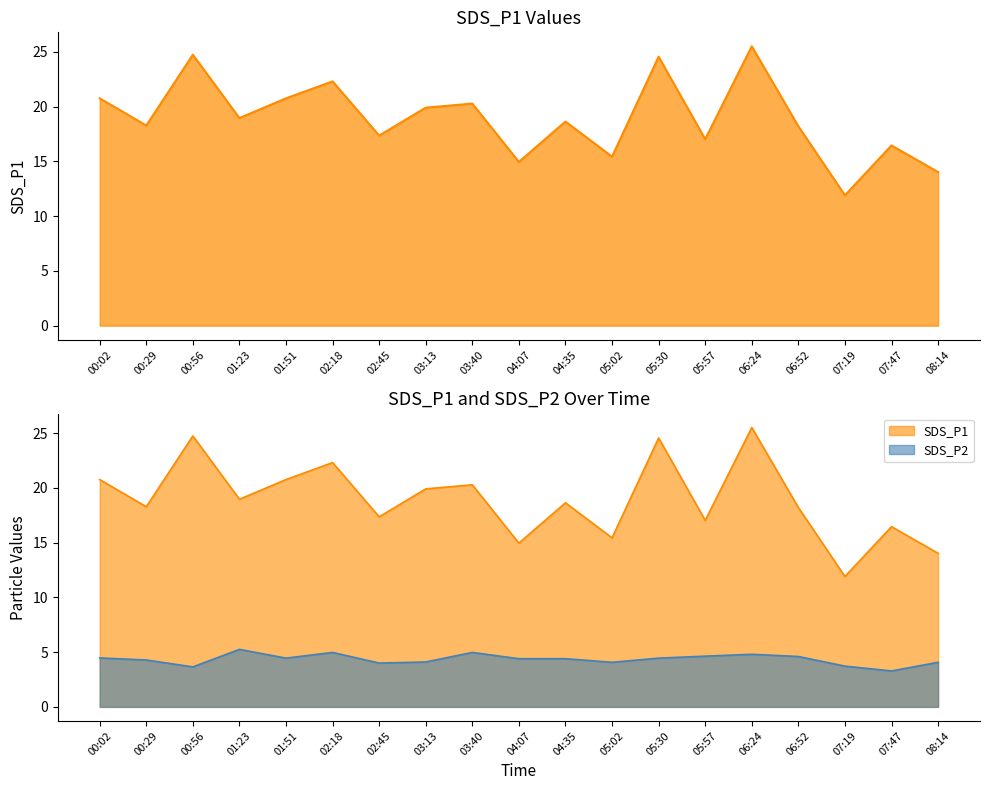

Rank the categories by value from lowest to highest.

07:19, 08:14, 04:07, 05:02, 07:47, 05:57, 02:45, 06:52, 00:29, 04:35, 01:23, 03:13, 03:40, 00:02, 01:51, 02:18, 05:30, 00:56, 06:24